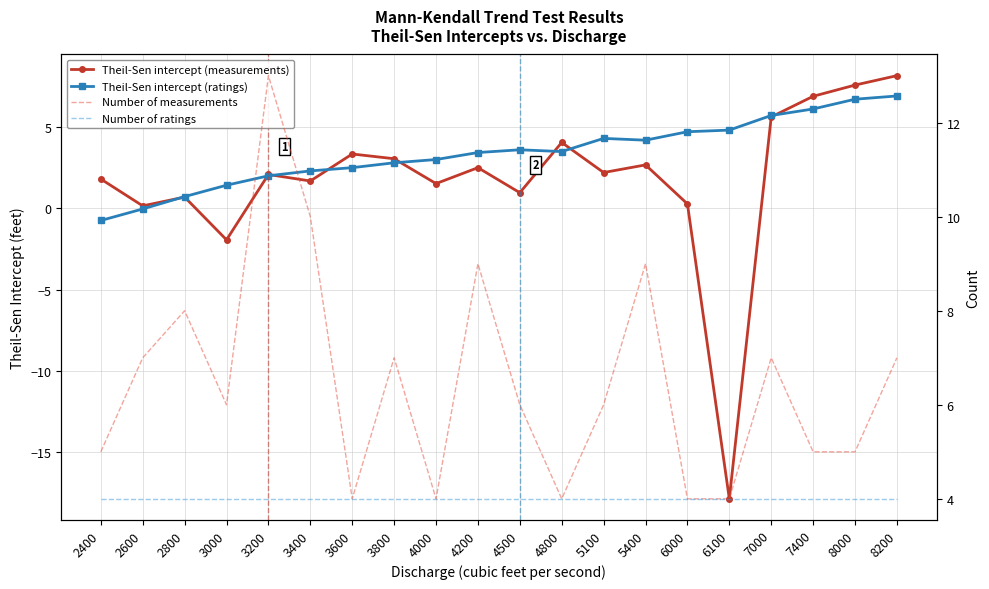

Between 6000 and 8200, which series saw the biggest shift?

Theil-Sen intercept (measurements)